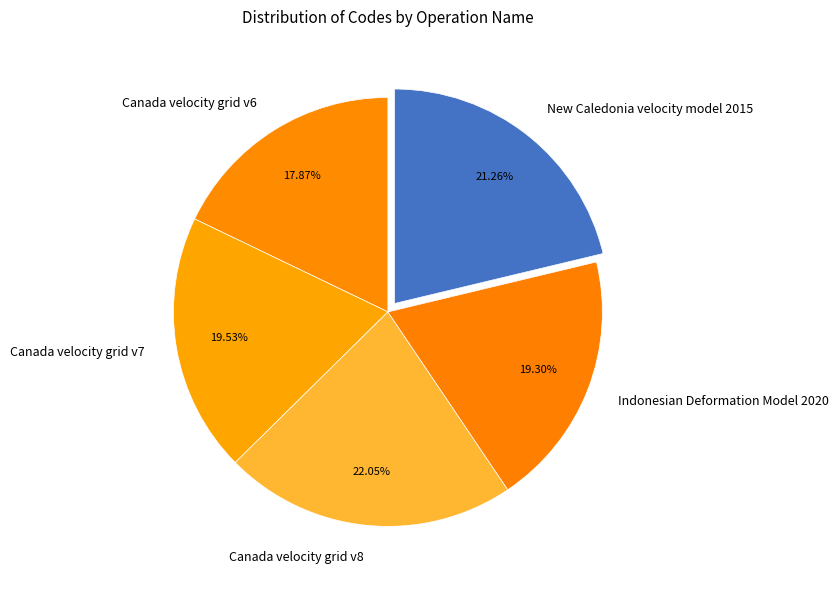

What percentage is the Canada velocity grid v6 slice, to the nearest percent?

18%